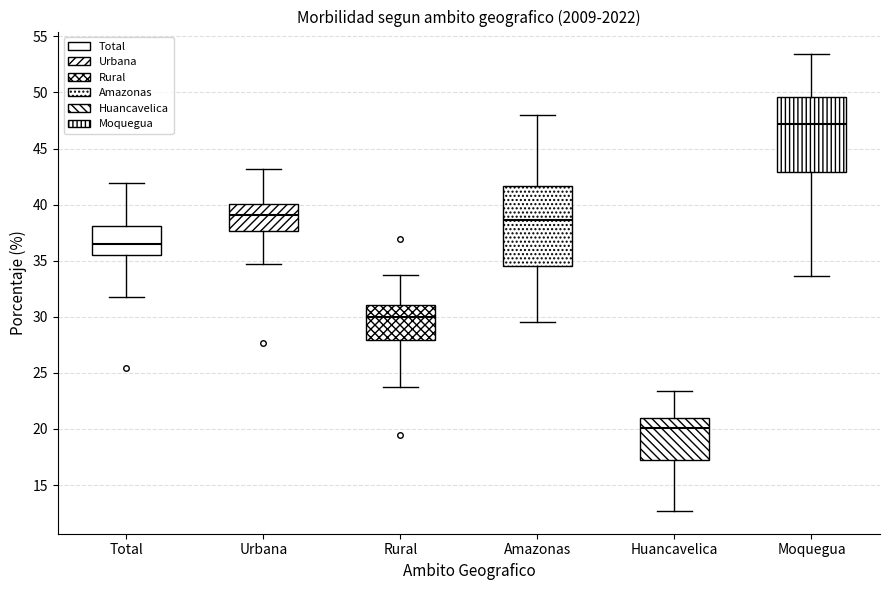

Reading left to right, transcribe this box plot: for each box, give where its median line is, the range the box spans, and where its two whiskers end, as read against the y-axis. The values are not printed on the chart, so give them approximately, as read against the axis.

Total: median 36.5, box 35.5 to 38.0, whiskers 32.0 to 42.0
Urbana: median 39.0, box 37.5 to 40.0, whiskers 34.5 to 43.0
Rural: median 30.0, box 28.0 to 31.0, whiskers 24.0 to 33.5
Amazonas: median 38.5, box 34.5 to 41.5, whiskers 29.5 to 48.0
Huancavelica: median 20.0, box 17.0 to 21.0, whiskers 12.5 to 23.5
Moquegua: median 47.0, box 43.0 to 49.5, whiskers 33.5 to 53.5